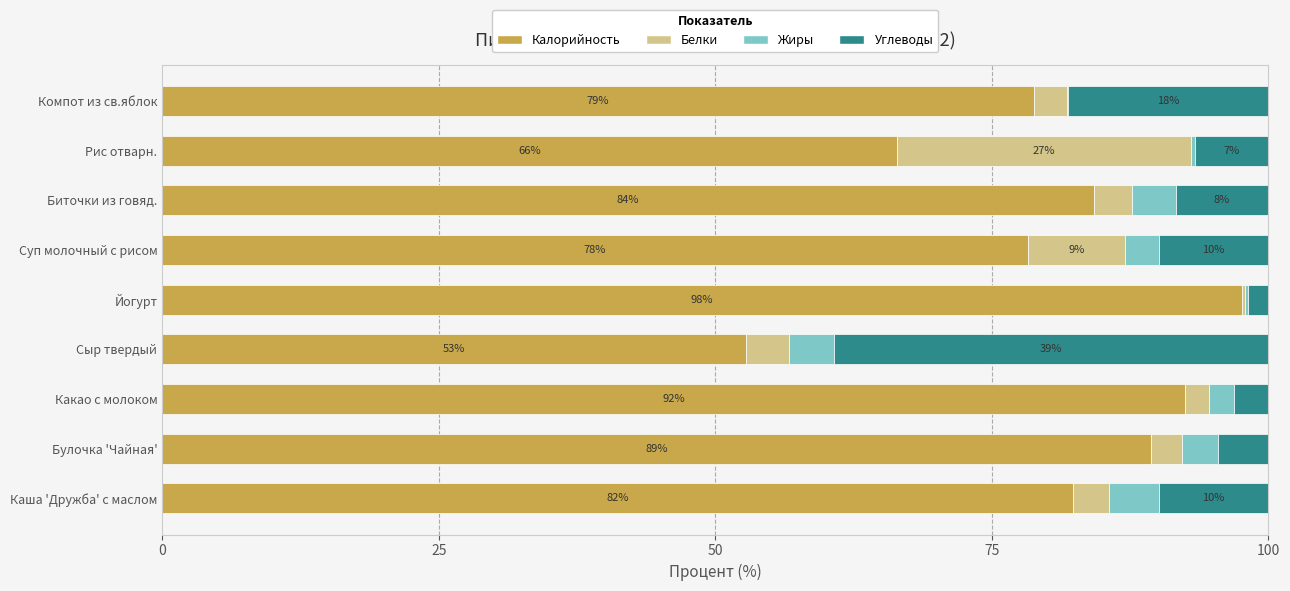

True or false: Калорийность has a value of 33.3 at Сыр твердый.

False